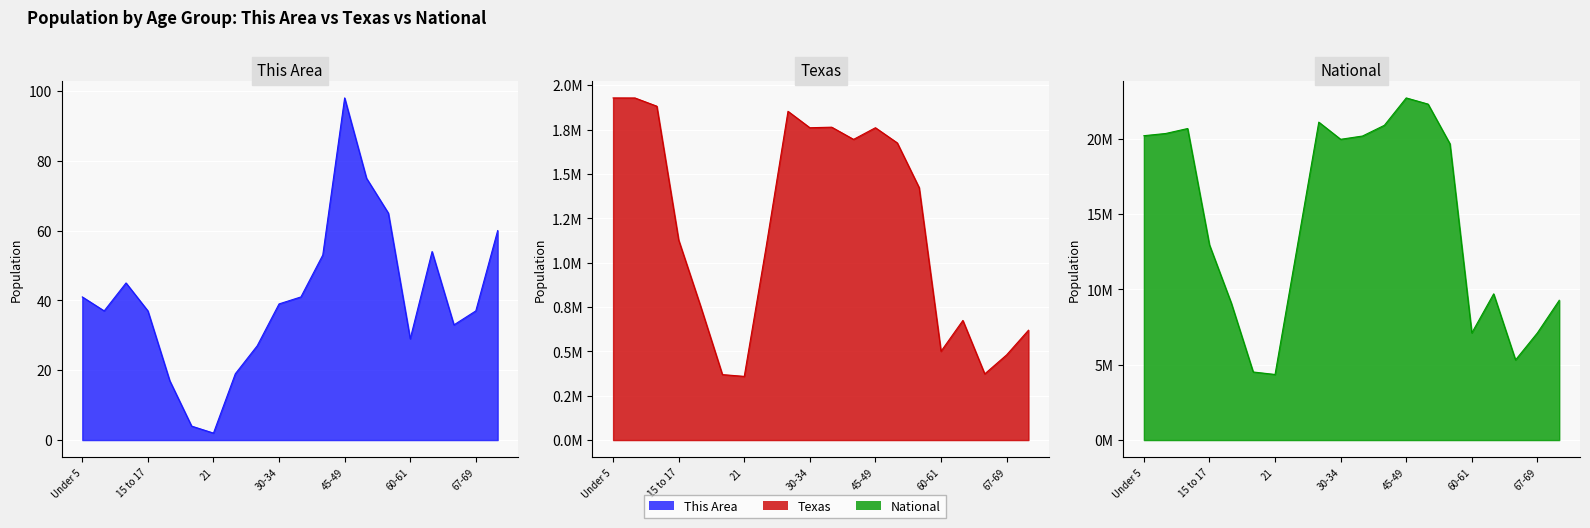

Which series has the largest total across all categories?

National